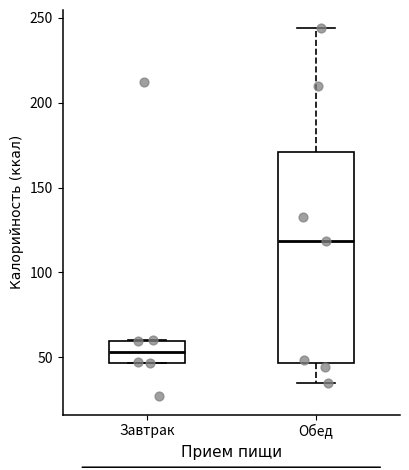

Reading left to right, transcribe this box plot: for each box, give where its median line is, the range the box spans, and where its two whiskers end, as read against the y-axis. The values are not printed on the chart, so give them approximately, as read against the axis.

Завтрак: median 55, box 45 to 60, whiskers 45 to 60
Обед: median 120, box 45 to 170, whiskers 35 to 245